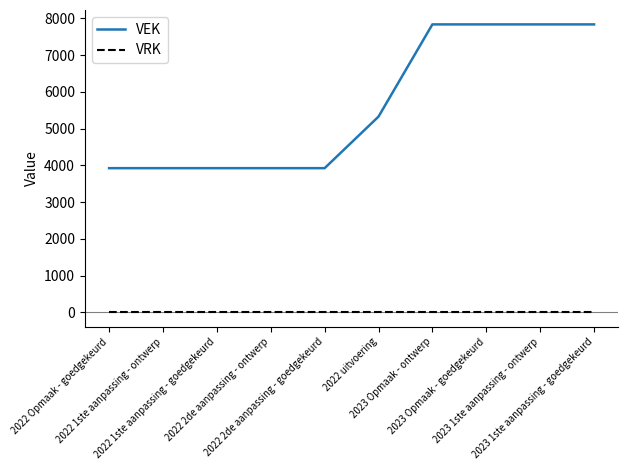

Is the value of VRK at 2023 Opmaak - ontwerp greater than the value of VEK at 2022 2de aanpassing - goedgekeurd?

No